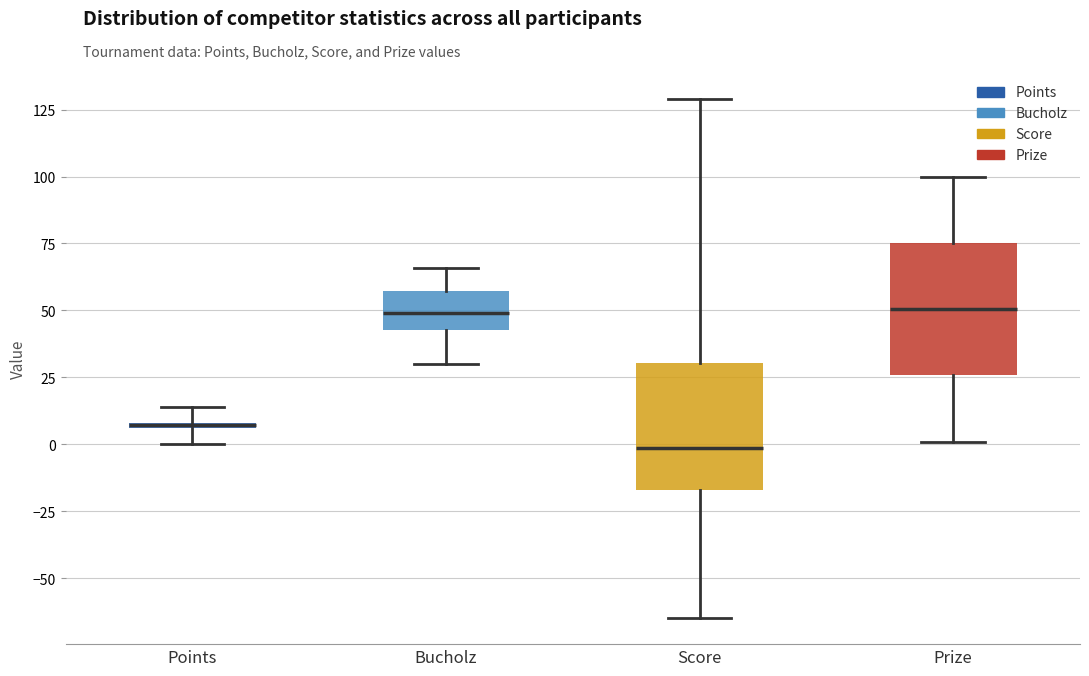

Where is the lower edge of the box for Bucholz on the y-axis? The values are not printed on the chart, so give them approximately, as read against the axis.

45